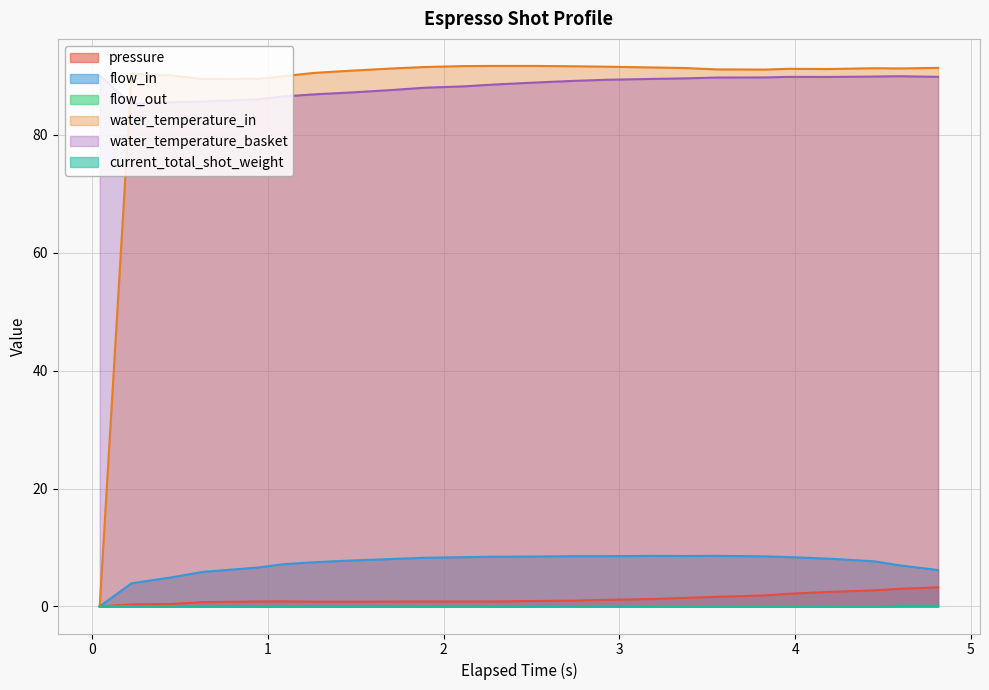

What is the difference between the maximum and minimum values in the current_total_shot_weight series?

0.1